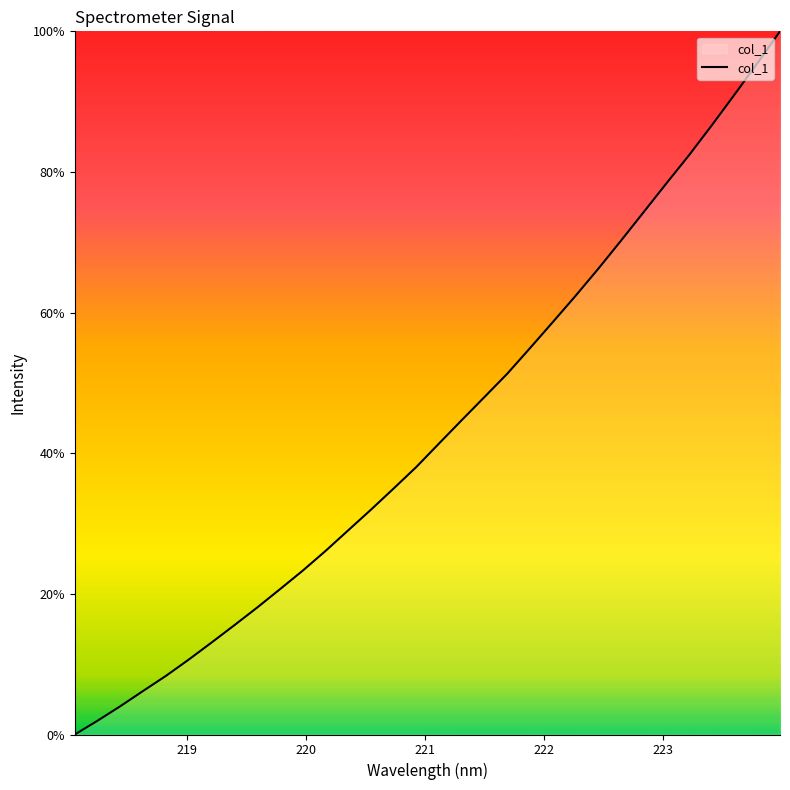

What is the difference between the maximum and minimum values?

100.0